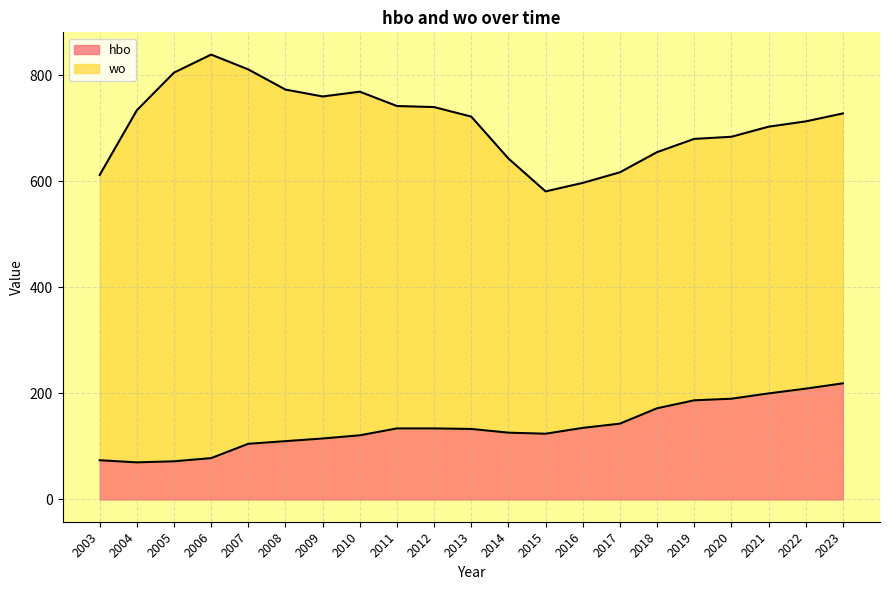

How many categories are shown in the chart?

21